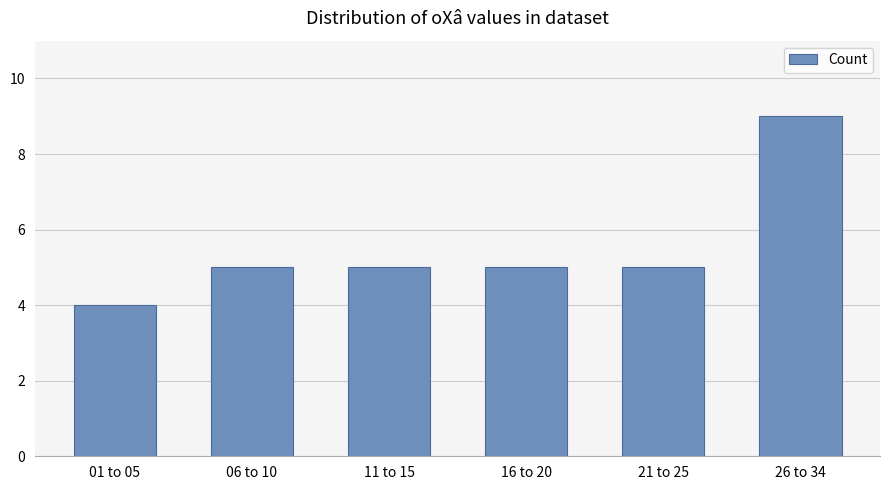

What position from the left is 16 to 20?

4